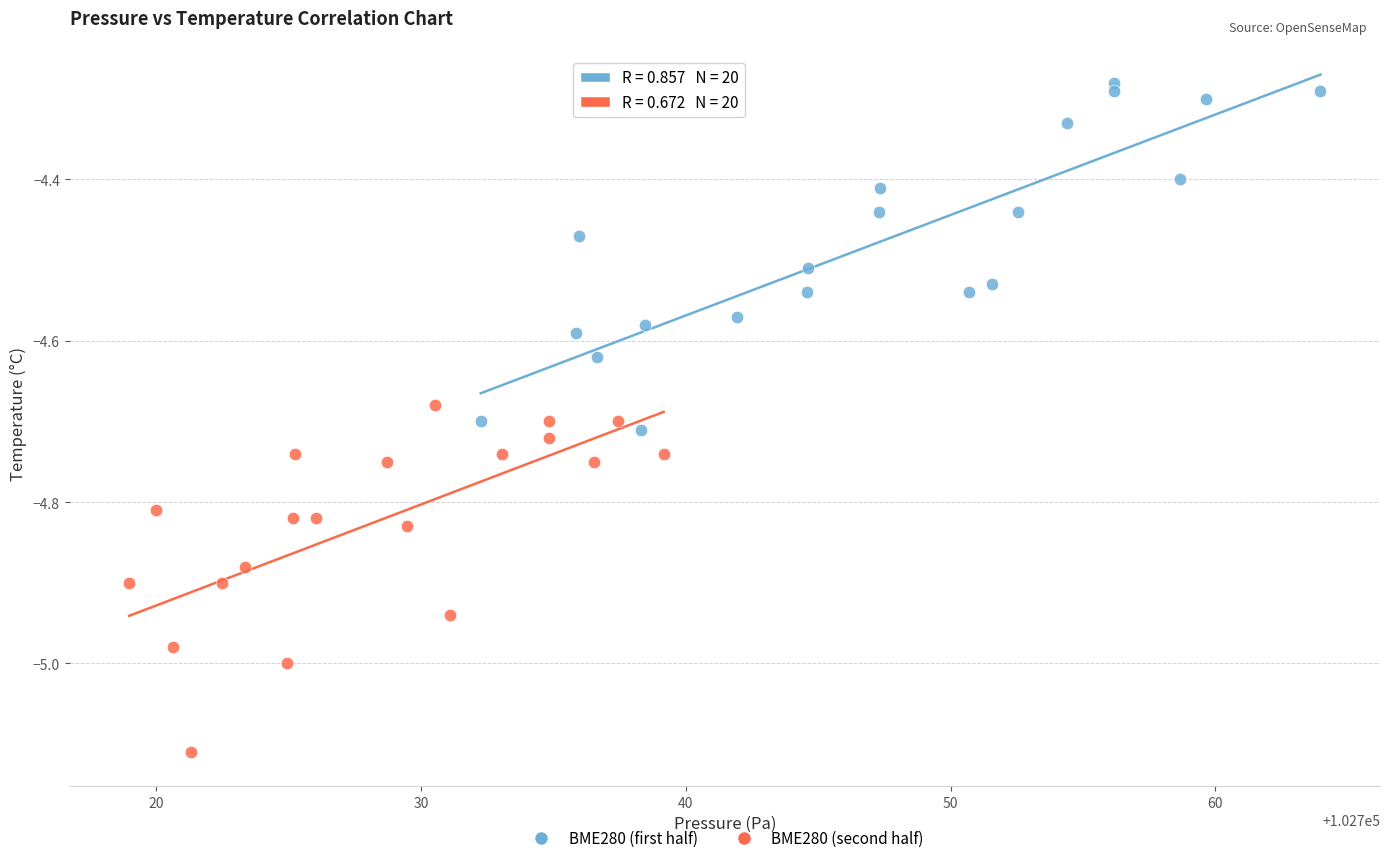

Which series reaches the maximum Y coordinate?

BME280 (first half)